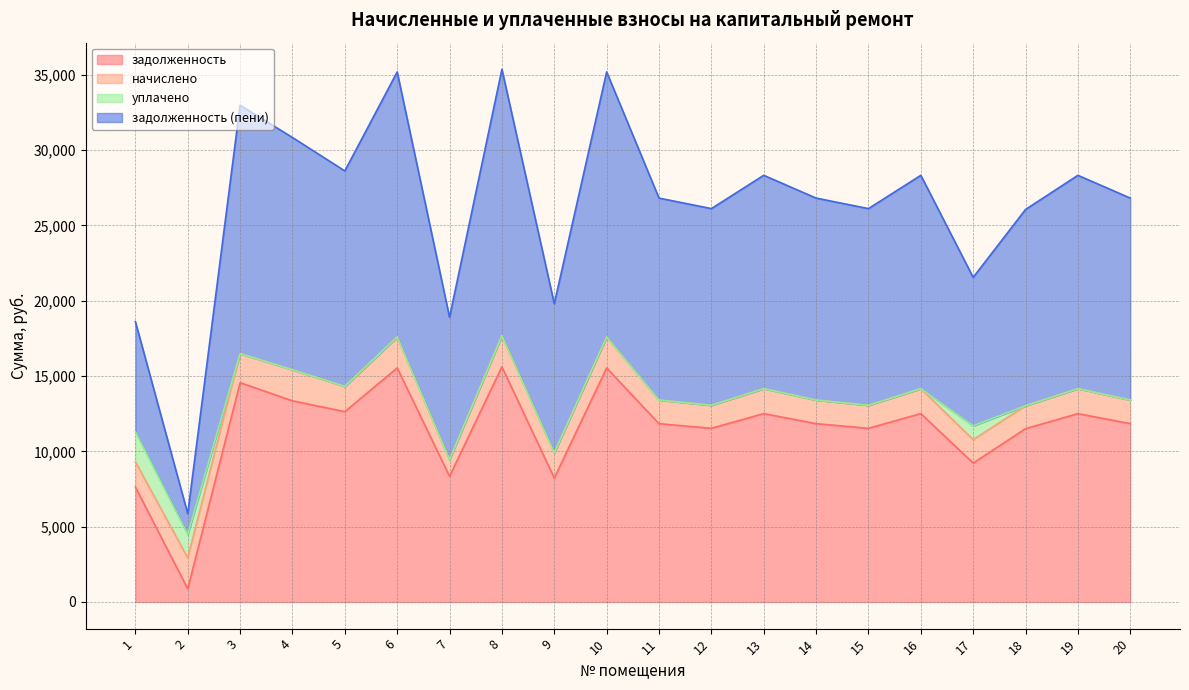

What is the lowest value of the задолженность series?

872.2